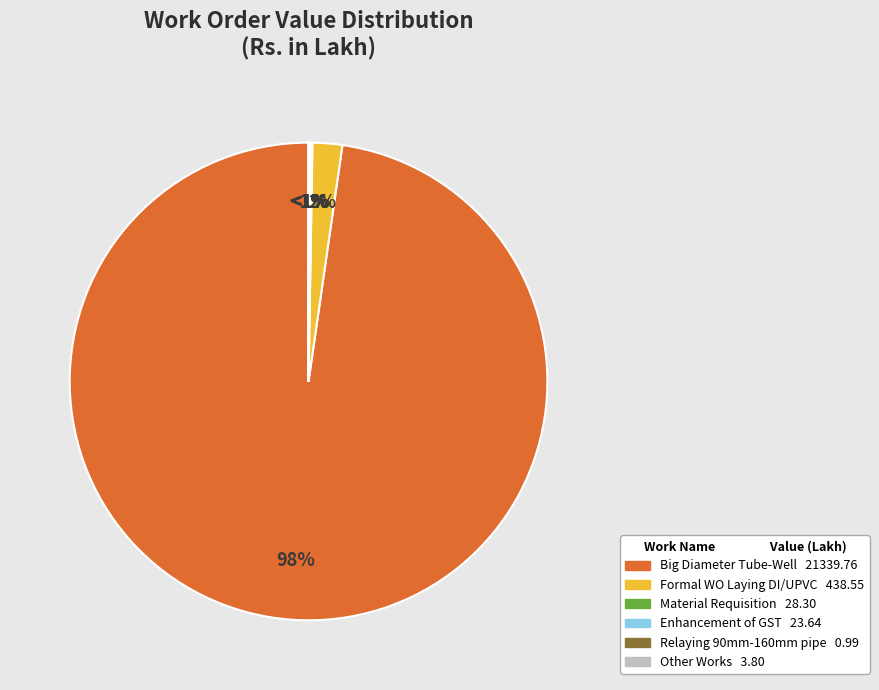

What is the largest slice in the pie chart?

Big Diameter Tube-Well